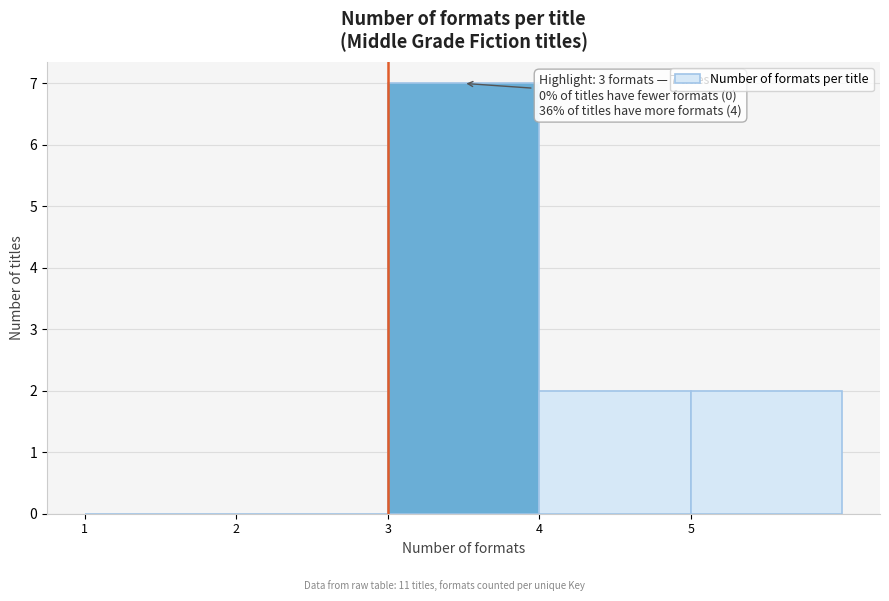

Over which range of the x-axis is the bar tallest?

3 to 4